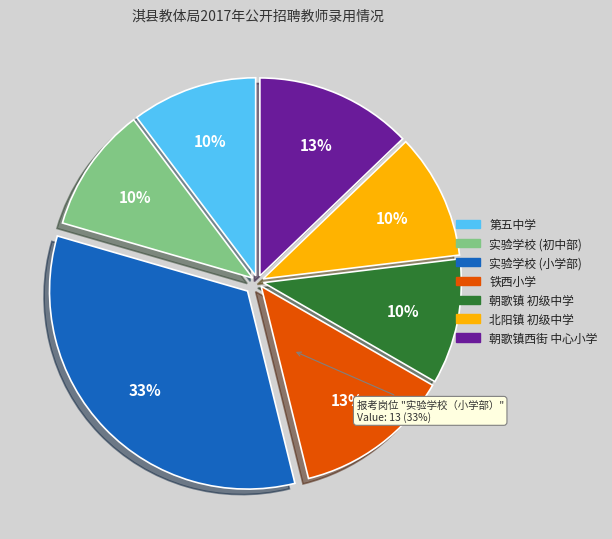

Which category has the biggest portion of the pie?

淇县实验学校（小学部）